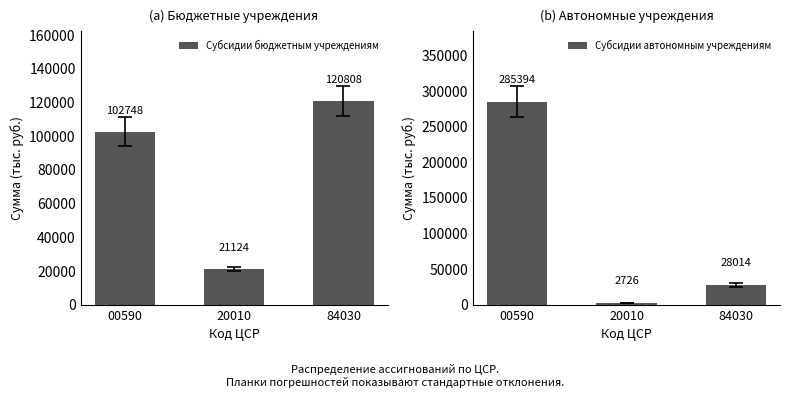

Rank the series at 20010 from lowest to highest value.

Субсидии автономным учреждениям, Субсидии бюджетным учреждениям